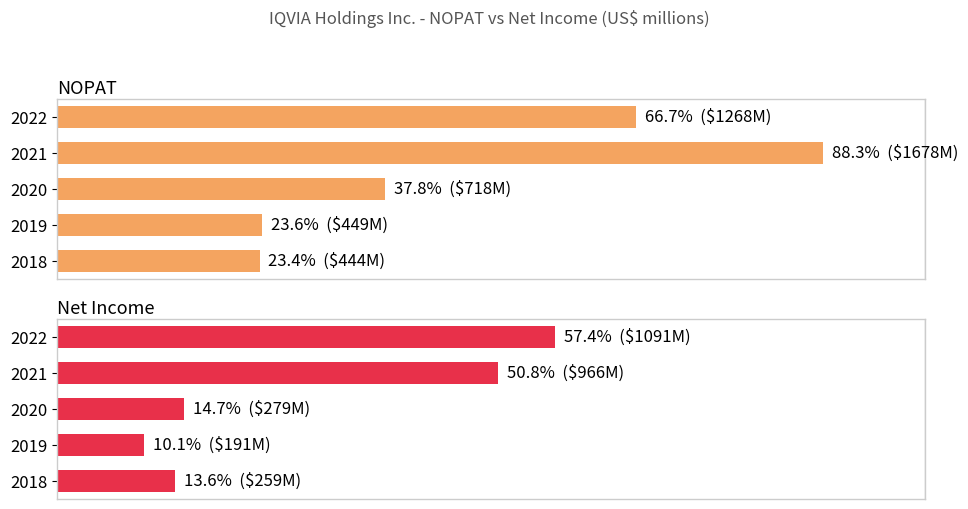

Rank the categories by Net Income value from lowest to highest.

2019, 2018, 2020, 2021, 2022